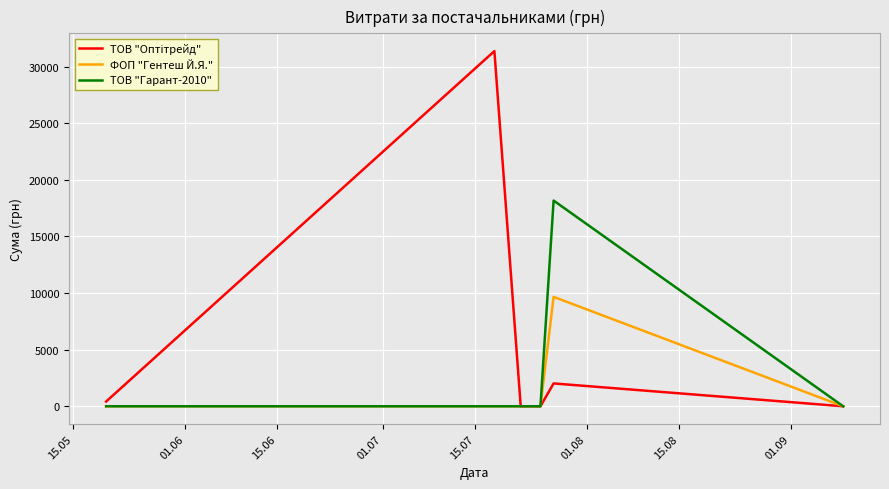

What is the maximum value for ТОВ "Гарант-2010"?

18164